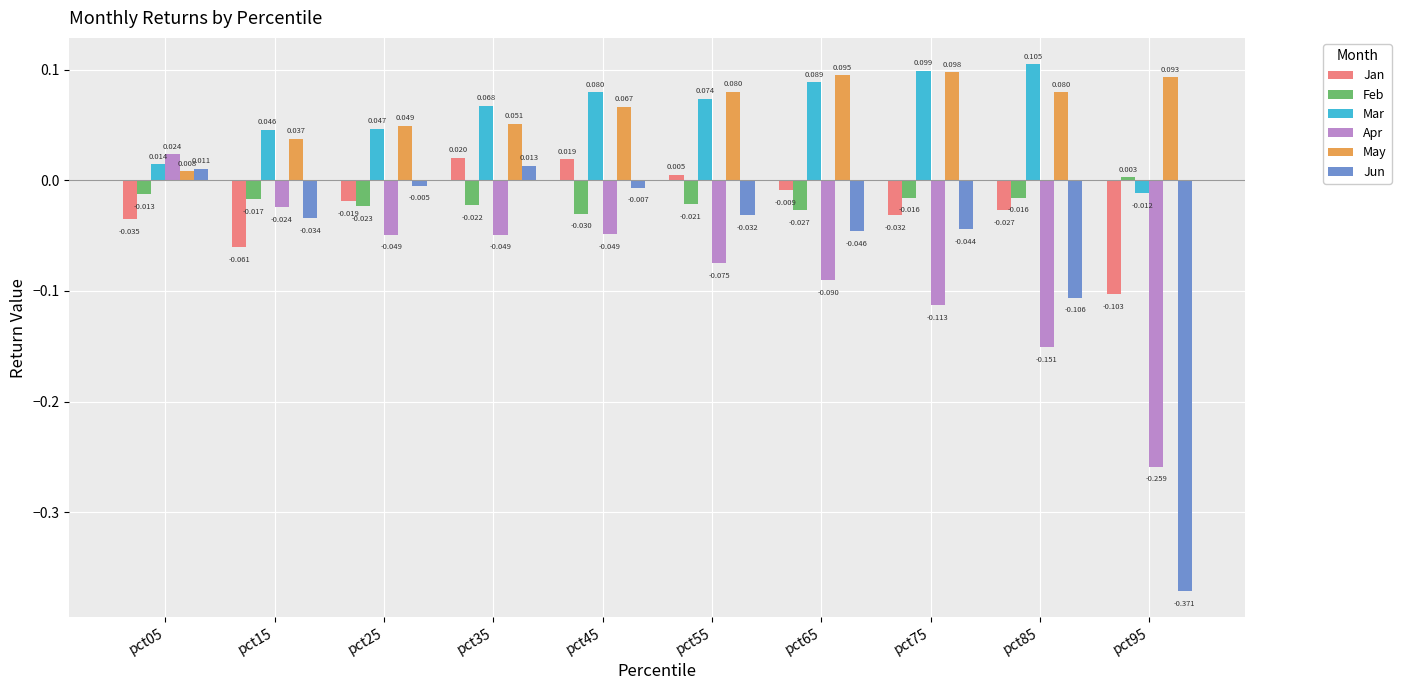

The May series shows 0.0 at pct45. True or false?

False